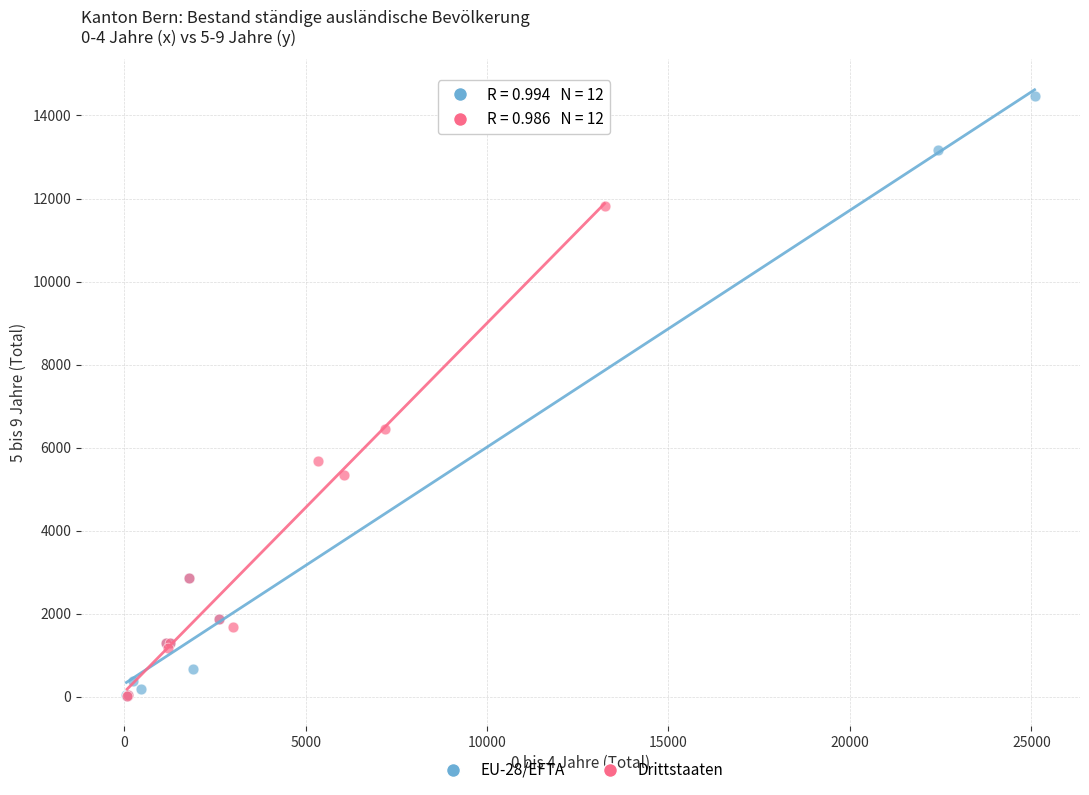

Which series reaches the maximum Y coordinate?

EU-28/EFTA